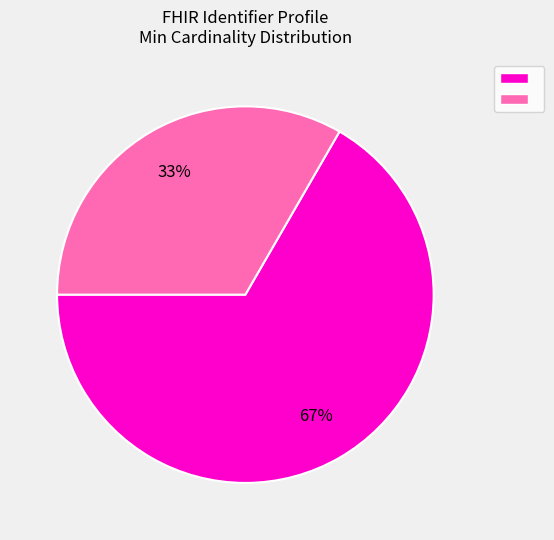

How many segments does this pie chart have?

2